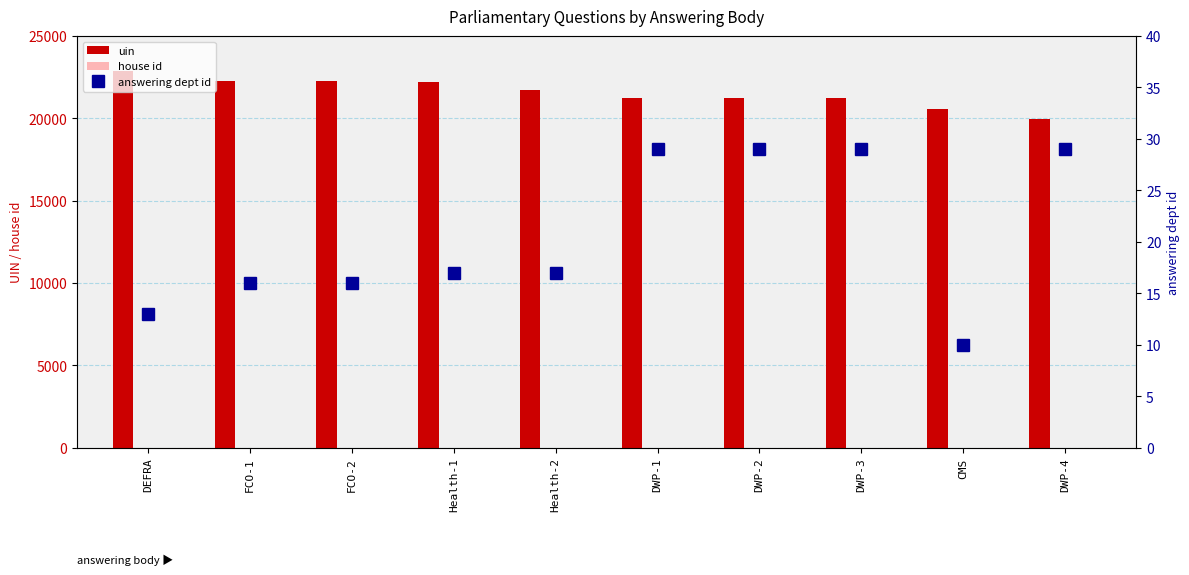

What is the label of the 1st bar from the left?

DEFRA